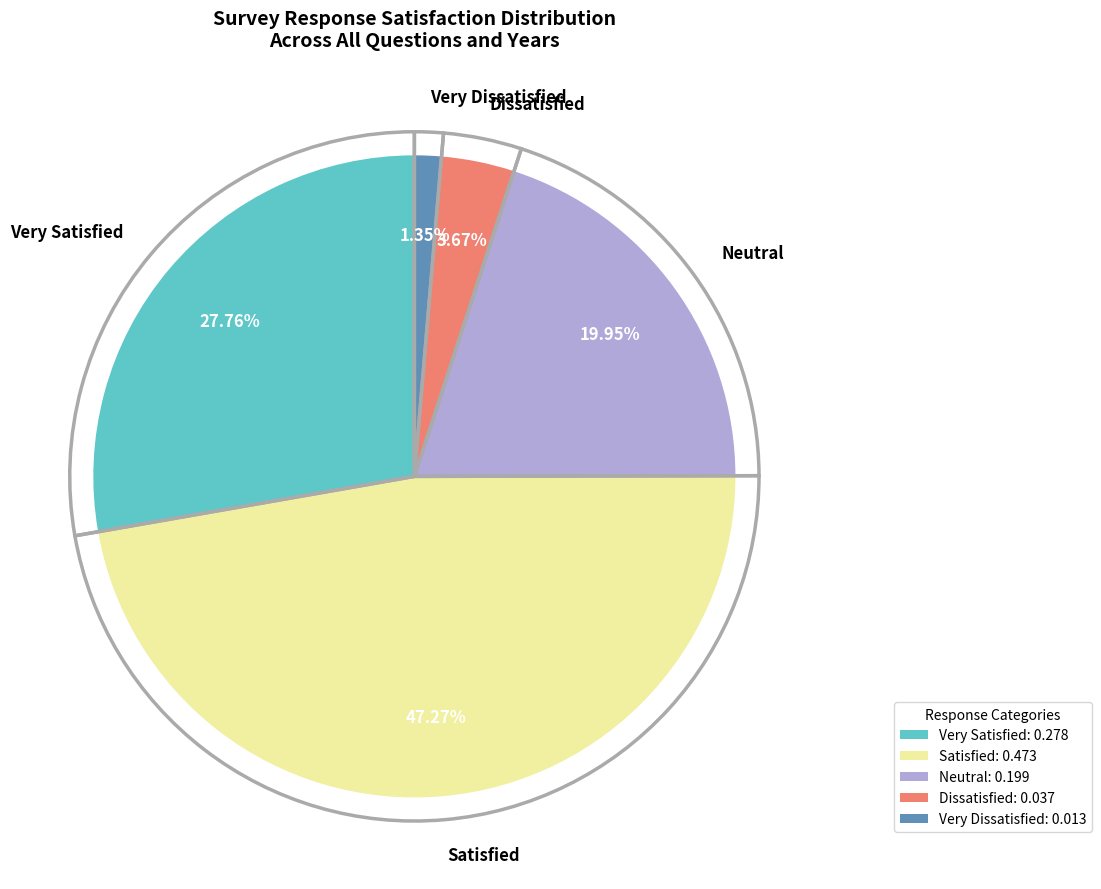

Is there any slice that represents more than half of the pie?

No